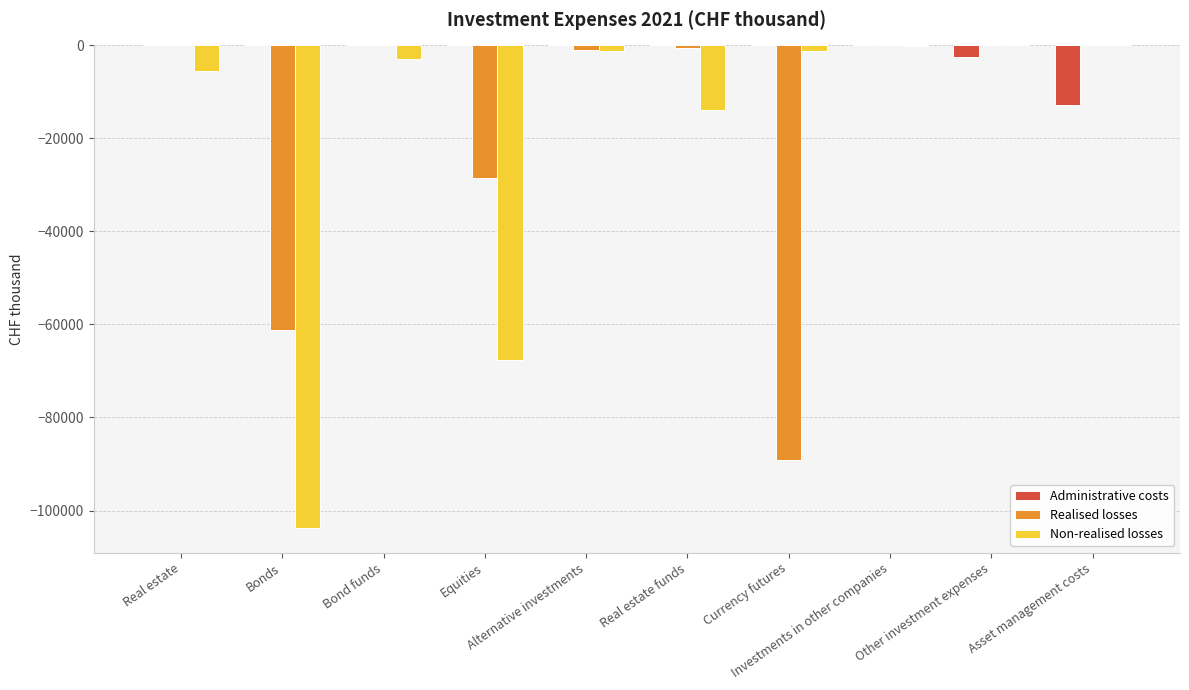

The Non-realised losses series shows -1167 at Currency futures. True or false?

True